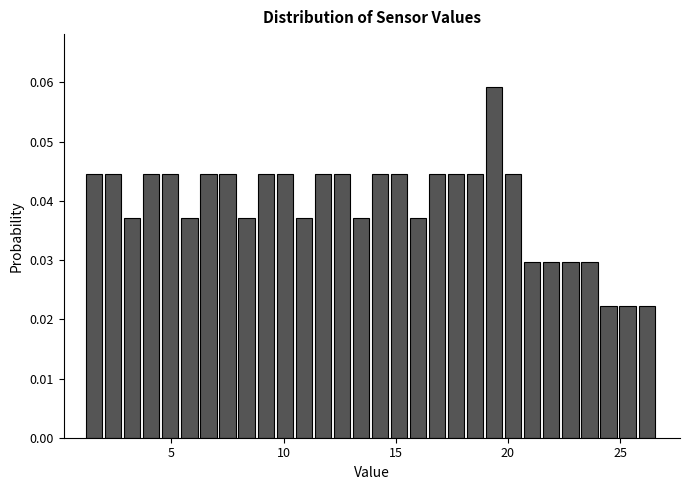

Around what value on the x-axis is the tallest bar? Give the approximate position of its centre, as read against the axis.

19.5